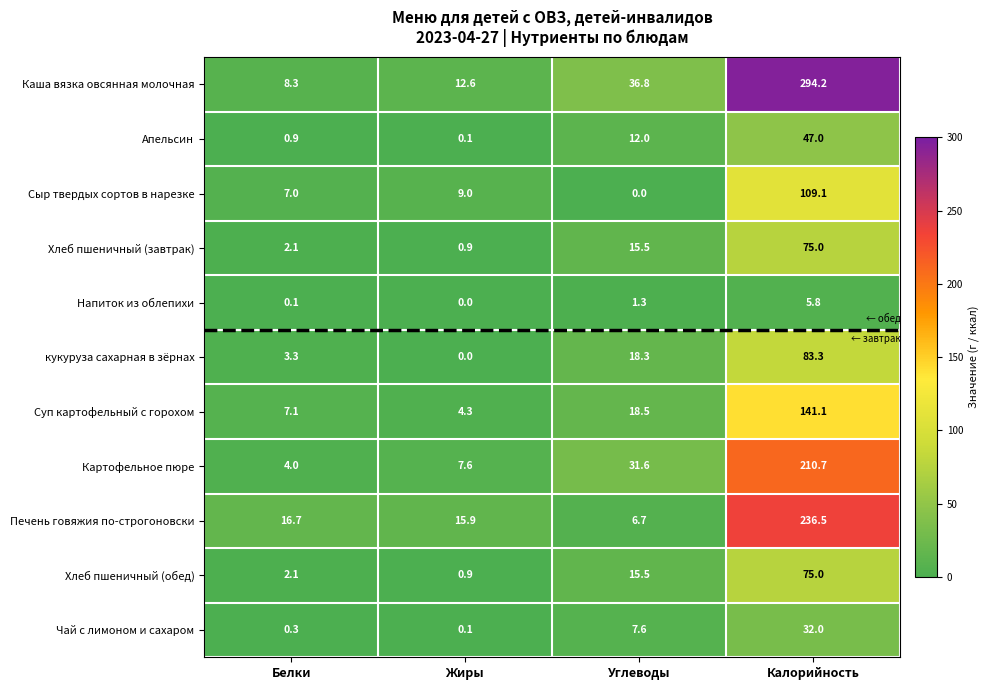

Where does the Напиток из облепихи series first go above 1?

Углеводы